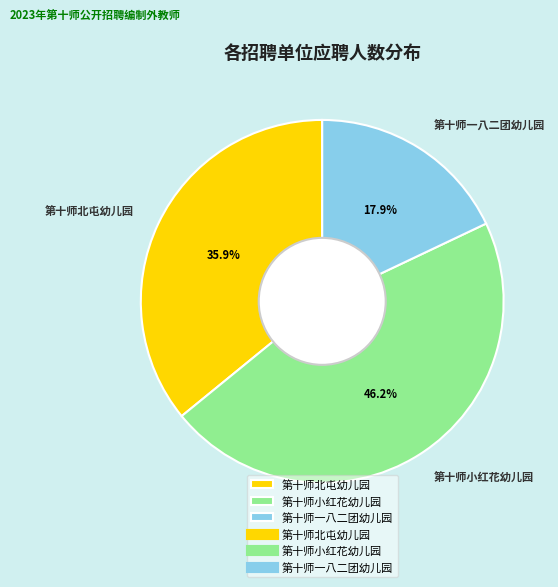

The 第十师北屯幼儿园 slice represents 36% of the pie. True or false?

True